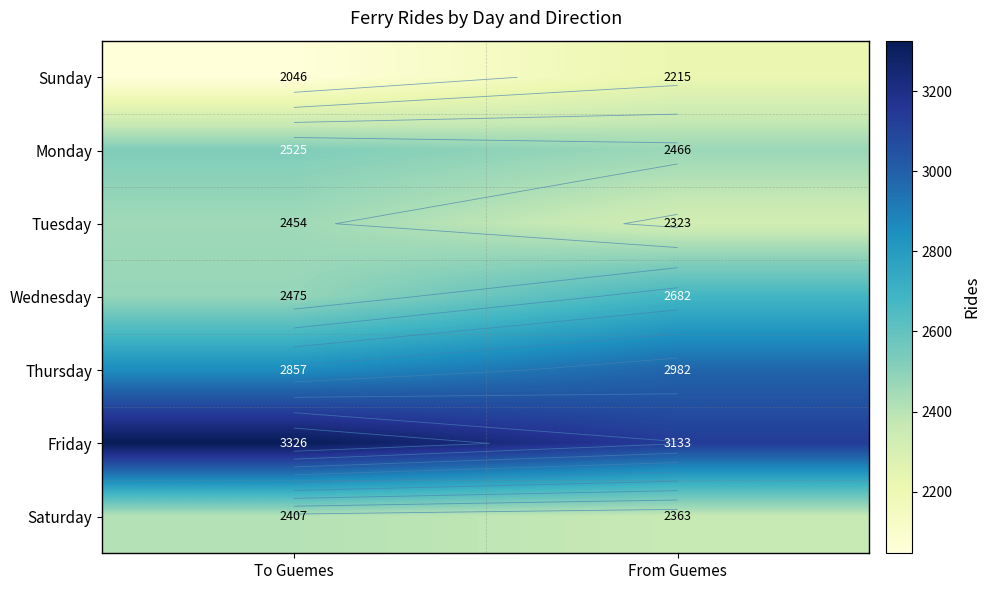

What is the sum of all Wednesday values?

5157